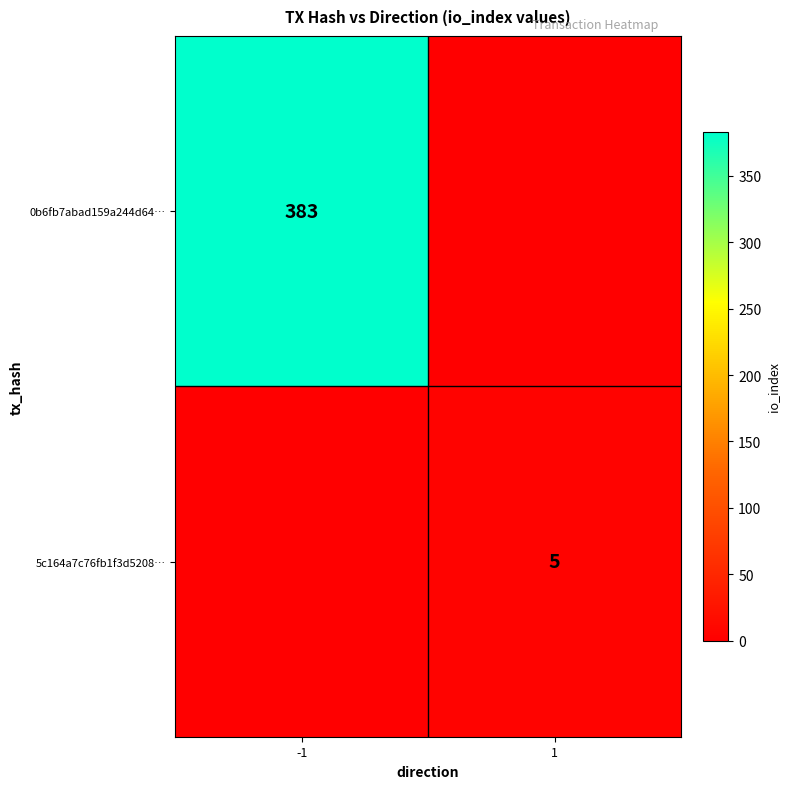

The value of 5c164a7c76fb1f3d5208… at 1 is 5. True or false?

True